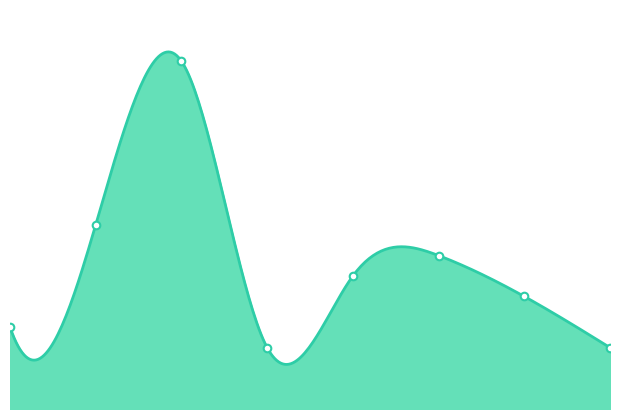

Between 445-500 and 515-530, which is larger?

515-530